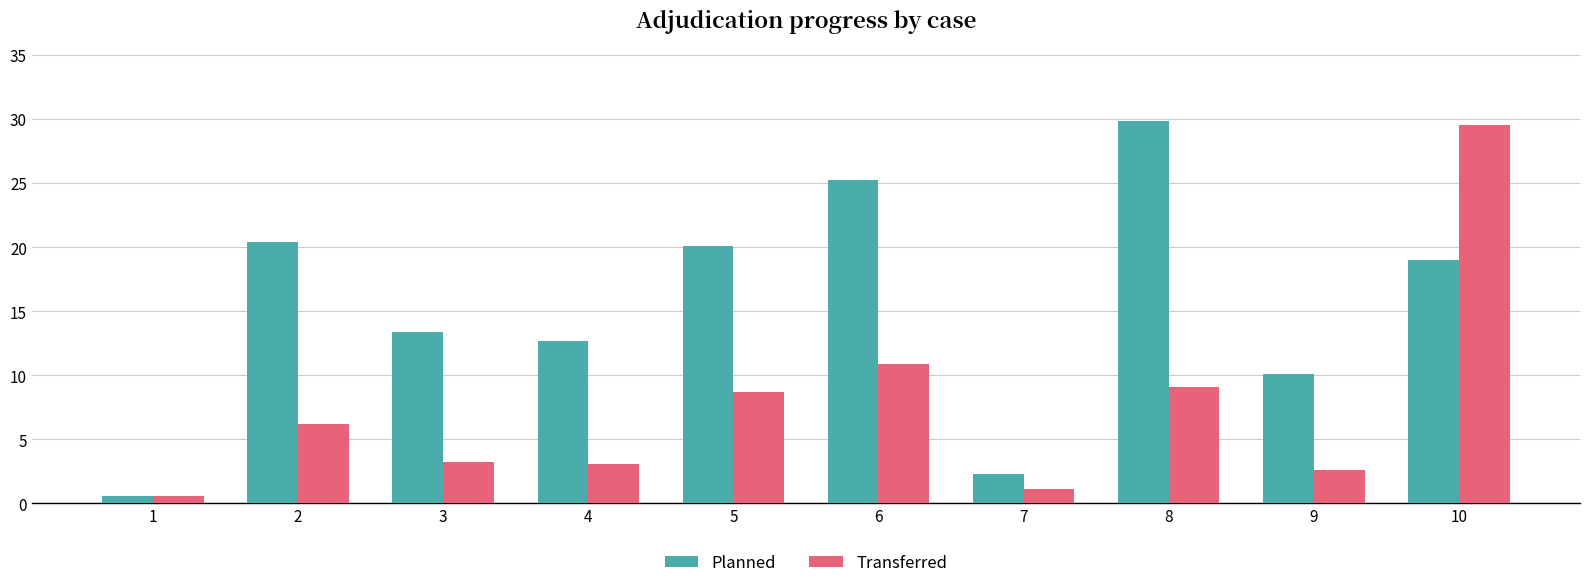

List the labels in order of Planned value, smallest first.

1, 7, 9, 4, 3, 10, 5, 2, 6, 8